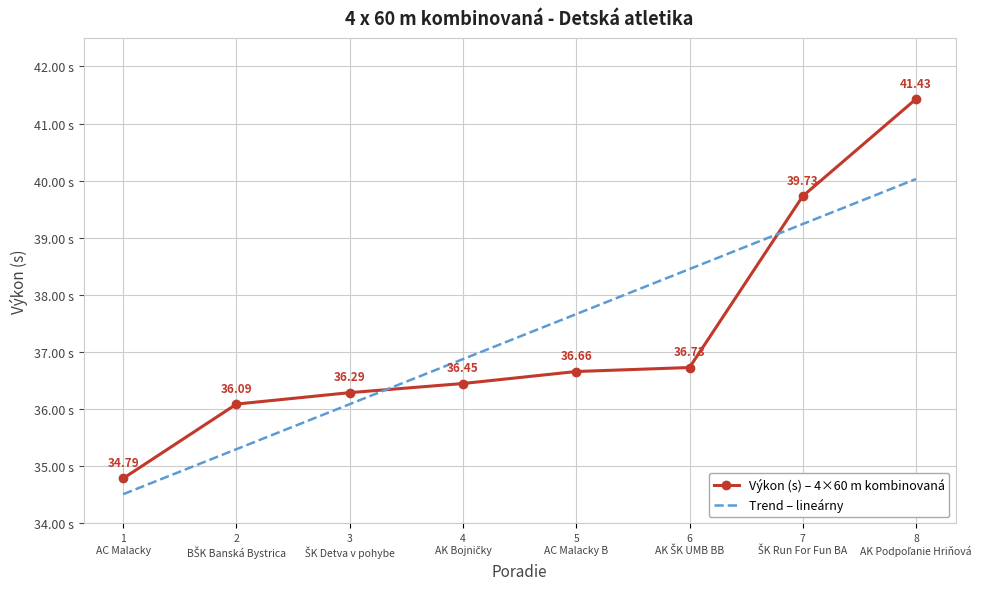

True or false: Výkon (s) – 4×60 m kombinovaná has more than 1 points higher than both neighbors.

False